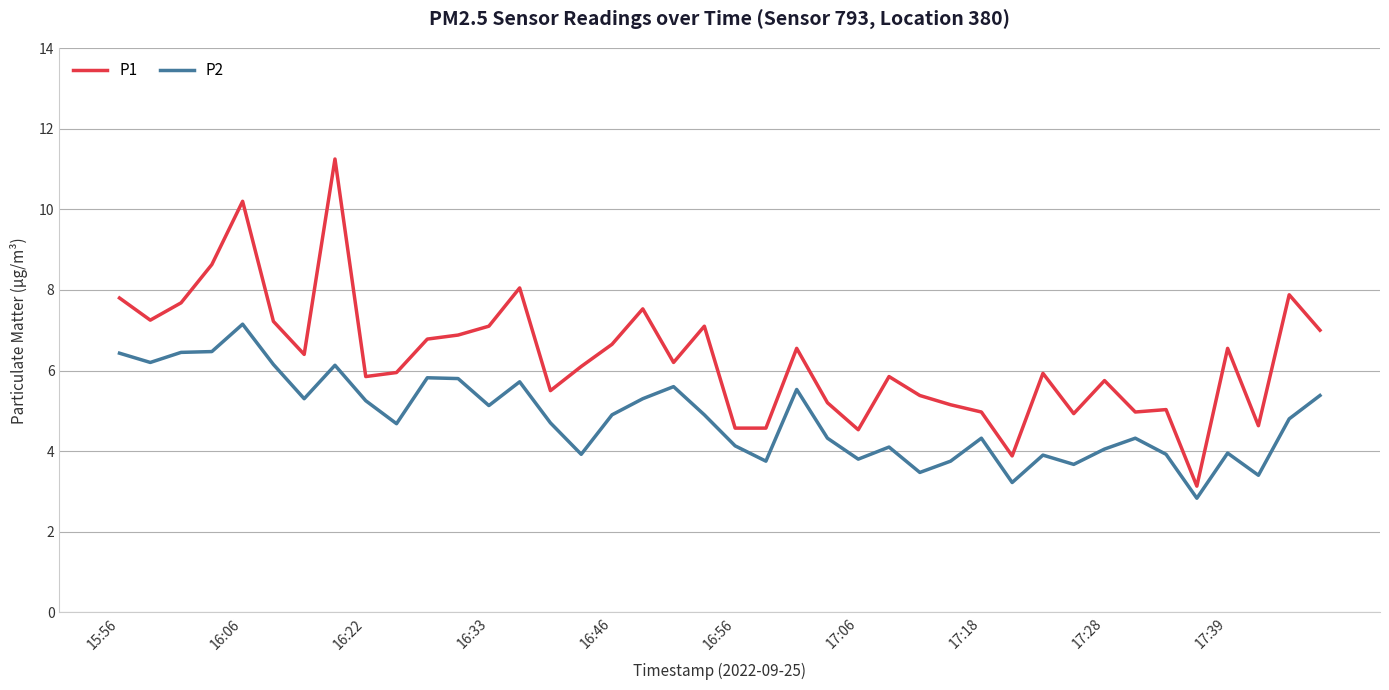

Which series has the largest total across all categories?

P1